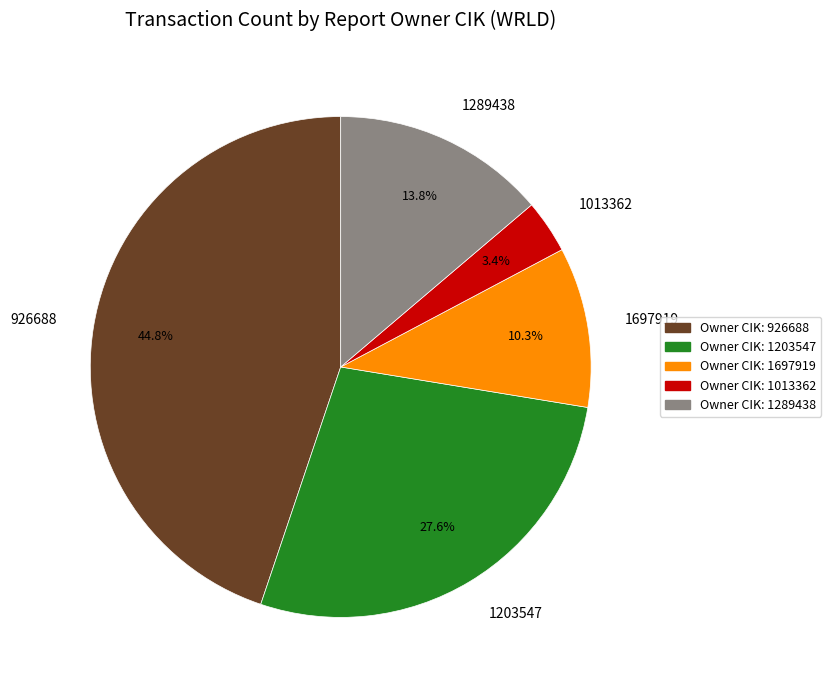

Does any single category account for the majority?

No